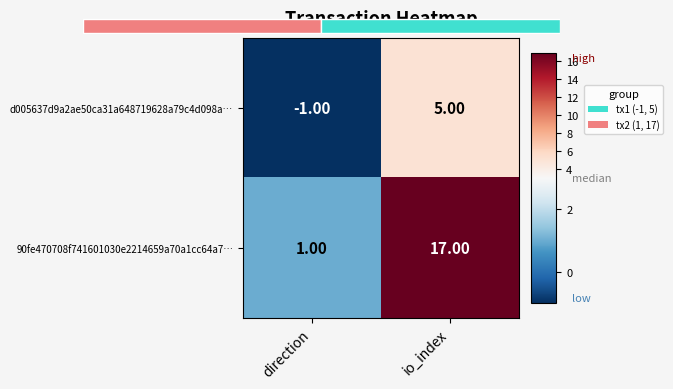

Rank the categories by 90fe470708f741601030e2214659a70a1cc64a7… value from lowest to highest.

direction, io_index